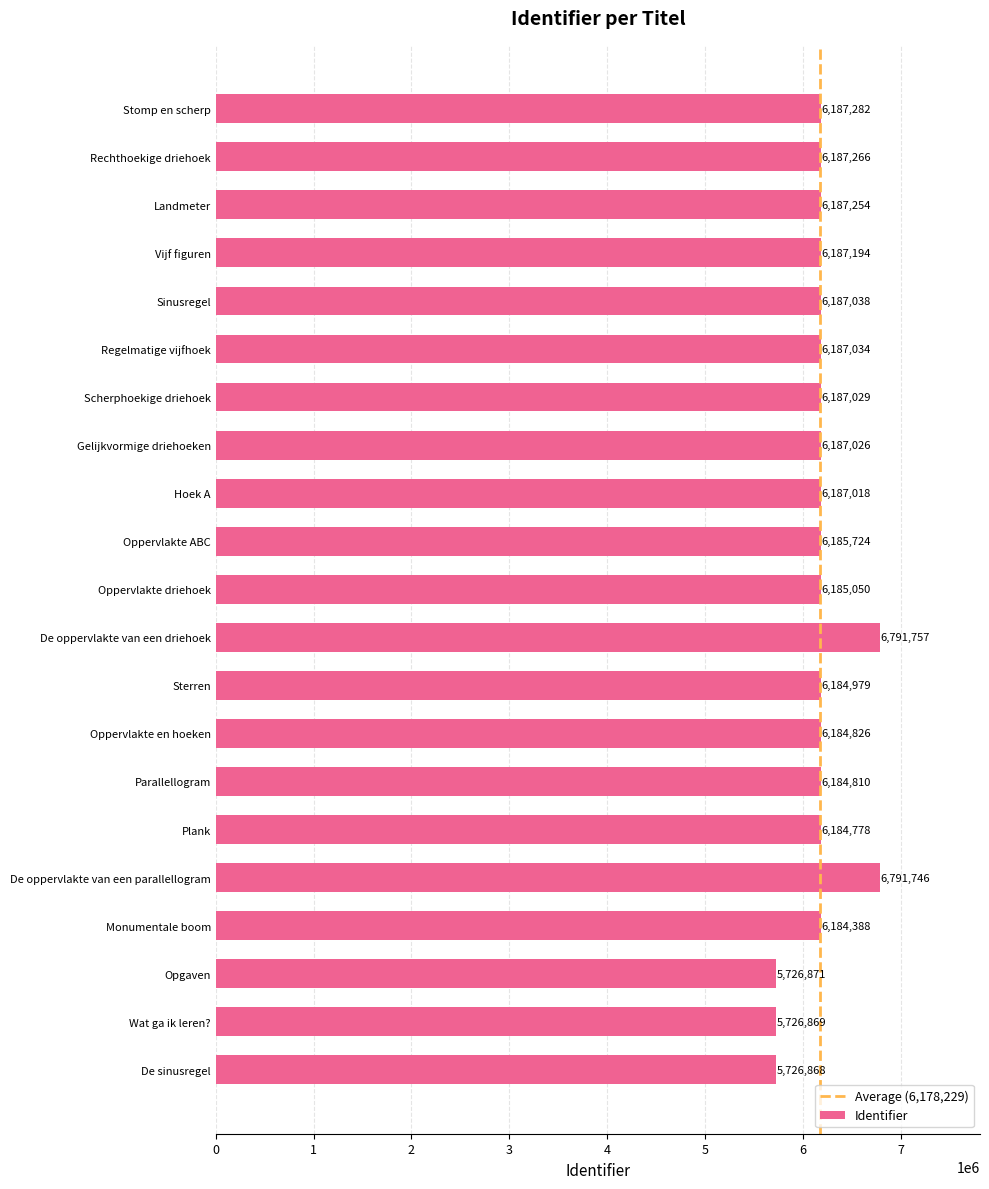

Which has a higher value, Hoek A or Oppervlakte driehoek?

Hoek A